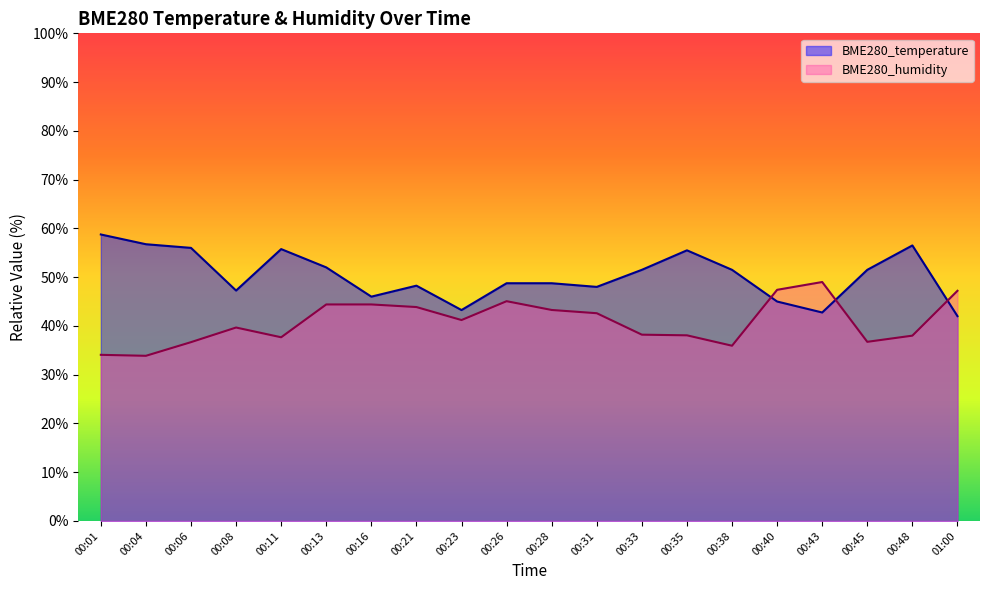

What is the difference between the maximum and minimum values in the BME280_humidity series?

15.1